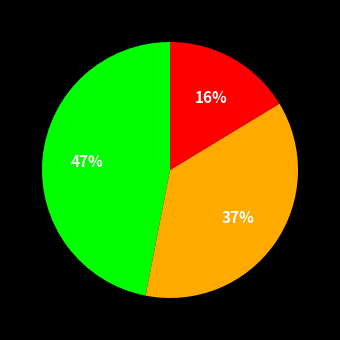

Is there a majority slice in this chart?

No